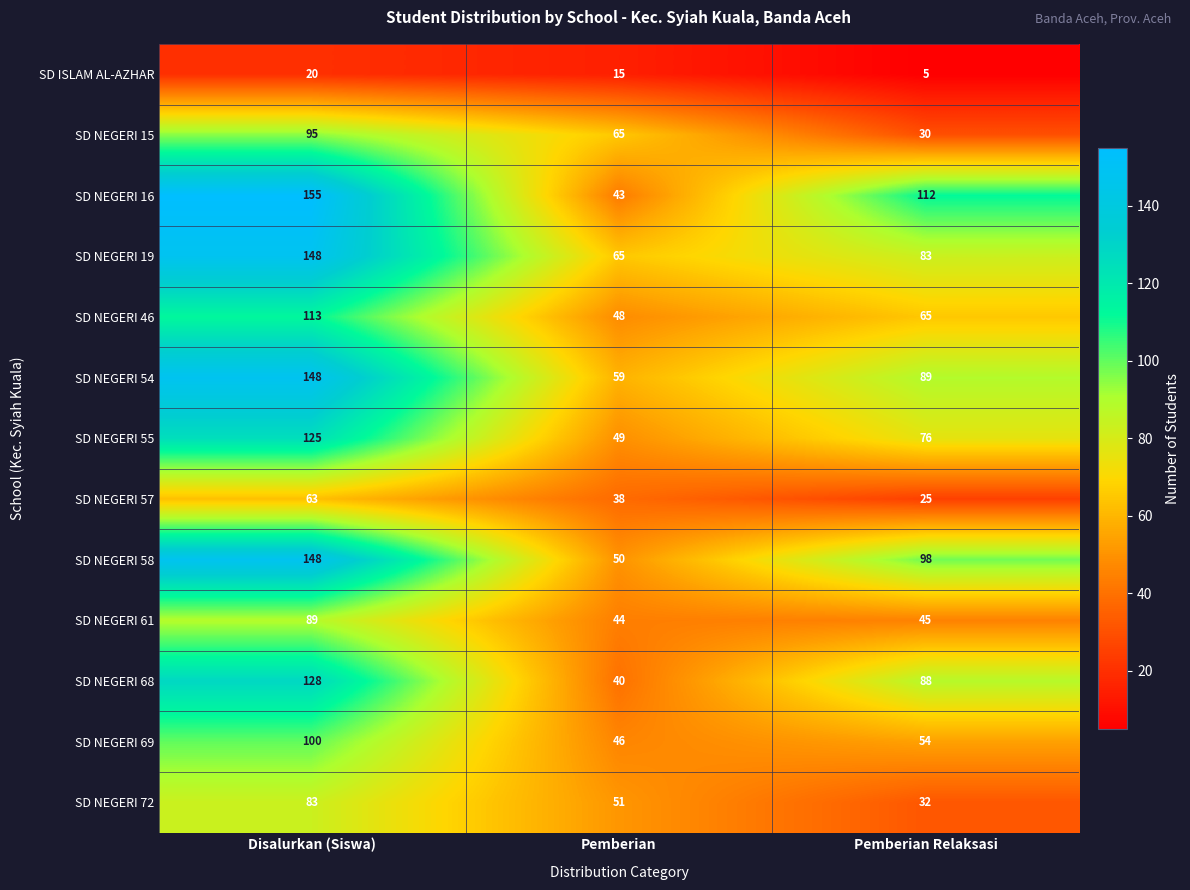

Count the SD NEGERI 15 values in the range 30 to 95.

3